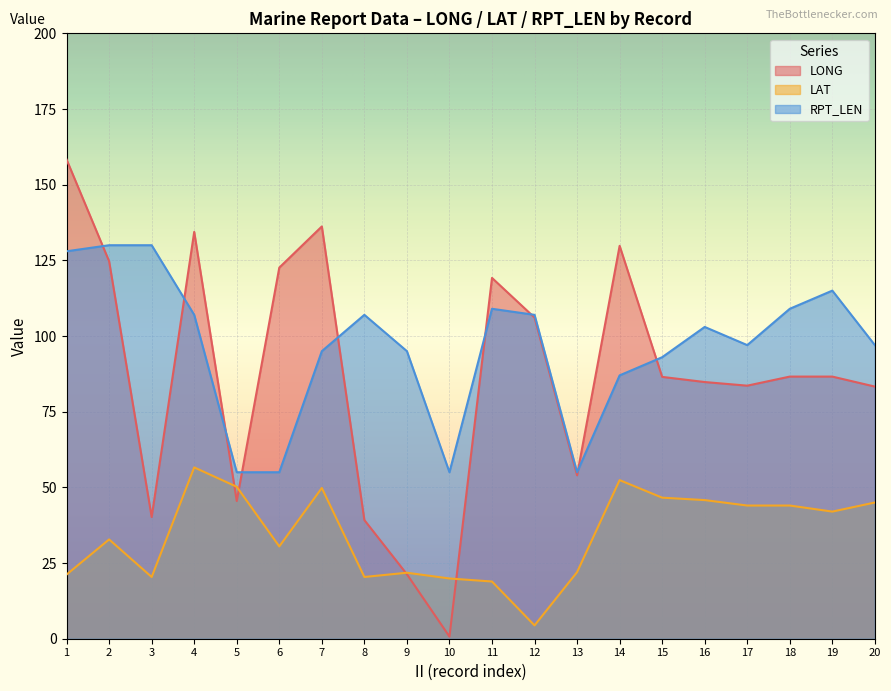

Reading right to left, list all the values displayed in this chart.

LONG: 83.3	86.6	86.6	83.6	84.8	86.5	129.8	54.0	106.1	119.2	0.7	21.3	39.2	136.2	122.6	45.5	134.4	40.2	124.7	158.3
LAT: 45.0	42.0	44.0	44.0	45.8	46.6	52.4	22.0	4.4	18.9	19.9	21.8	20.4	49.8	30.5	50.2	56.6	20.4	32.8	21.2
RPT_LEN: 97.0	115.0	109.0	97.0	103.0	93.0	87.0	55.0	107.0	109.0	55.0	95.0	107.0	95.0	55.0	55.0	107.0	130.0	130.0	128.0